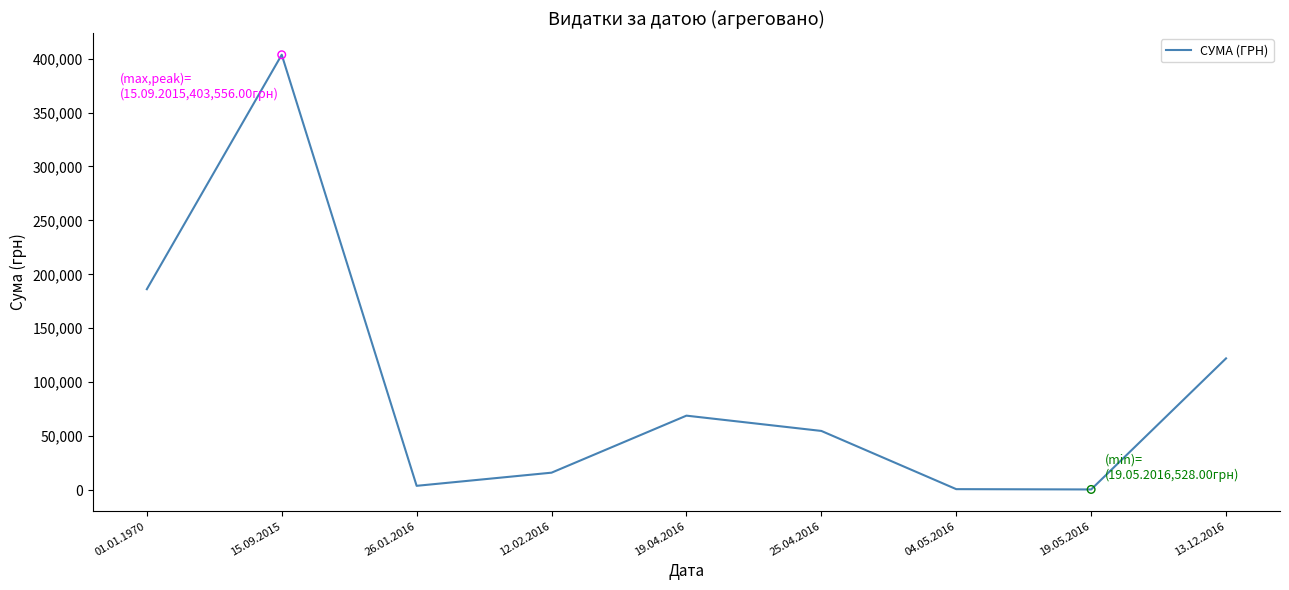

What is the ratio of the value at 12.02.2016 to the value at 25.04.2016?

0.3